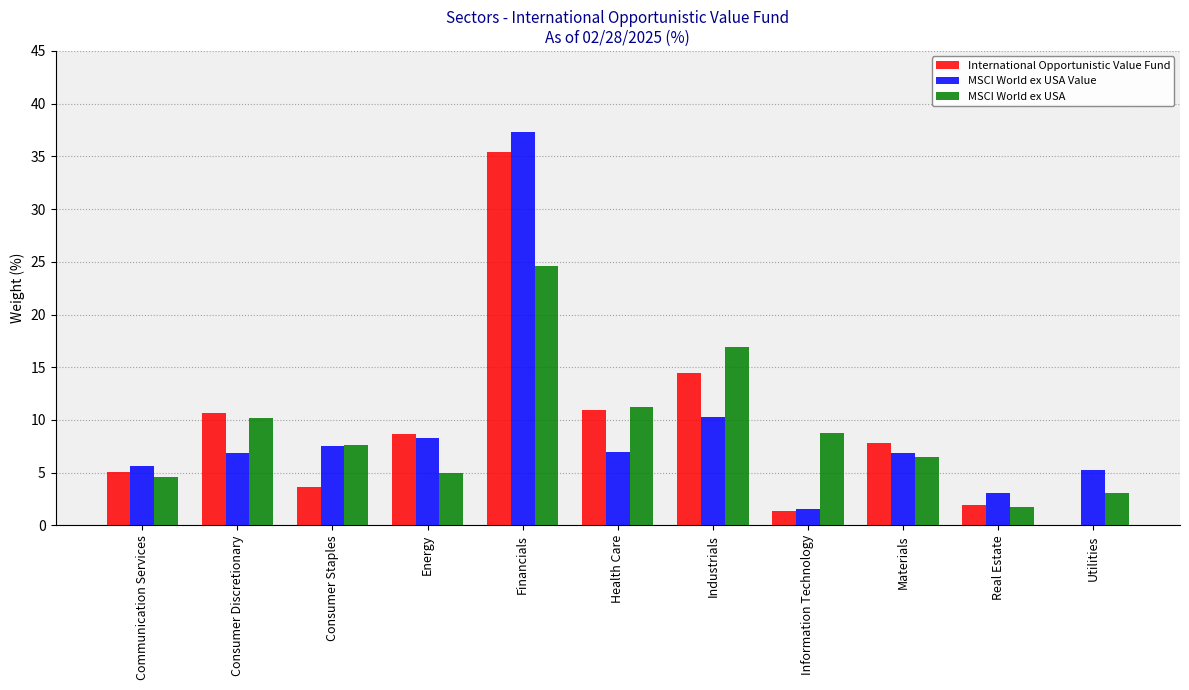

What is the sum of all MSCI World ex USA Value values?

99.8